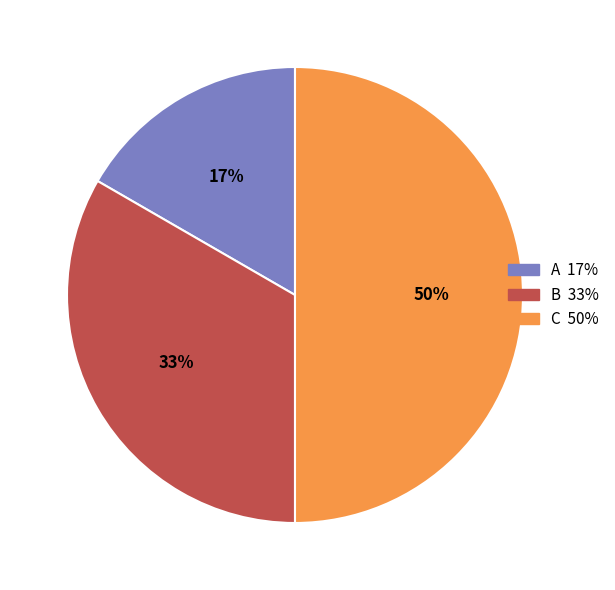

True or false: A accounts for 25% of the total.

False